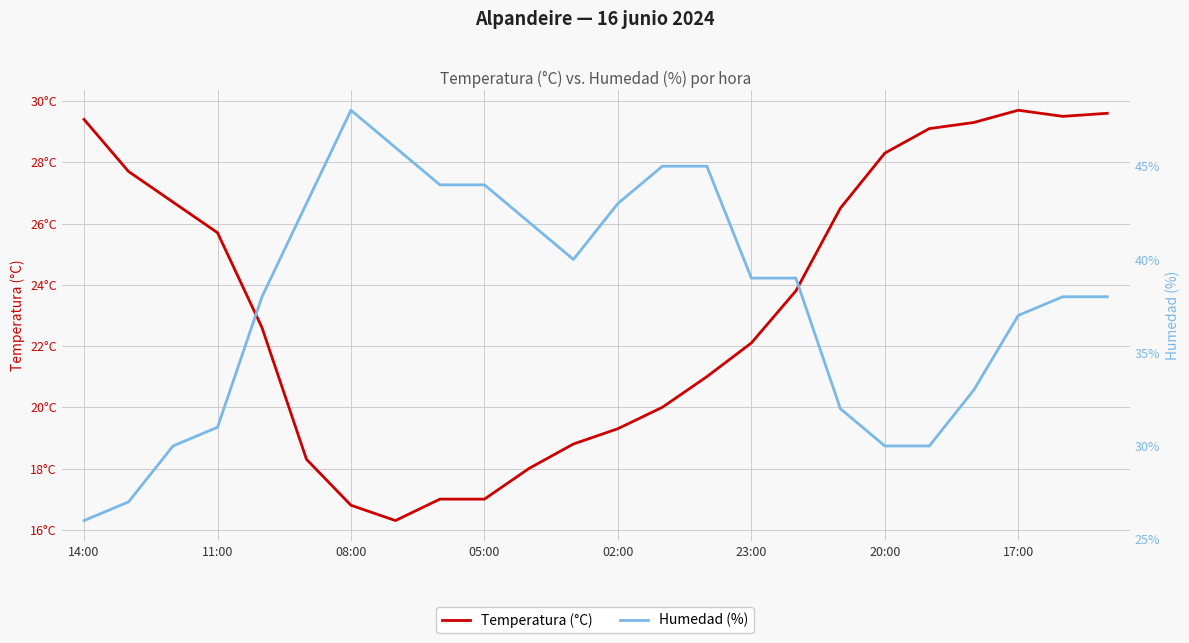

Reading left to right, what are all the values shown in this chart?

Temperatura (°C): 29.4	27.7	26.7	25.7	22.6	18.3	16.8	16.3	17.0	17.0	18.0	18.8	19.3	20.0	21.0	22.1	23.8	26.5	28.3	29.1	29.3	29.7	29.5	29.6
Humedad (%): 26.0	27.0	30.0	31.0	38.0	43.0	48.0	46.0	44.0	44.0	42.0	40.0	43.0	45.0	45.0	39.0	39.0	32.0	30.0	30.0	33.0	37.0	38.0	38.0